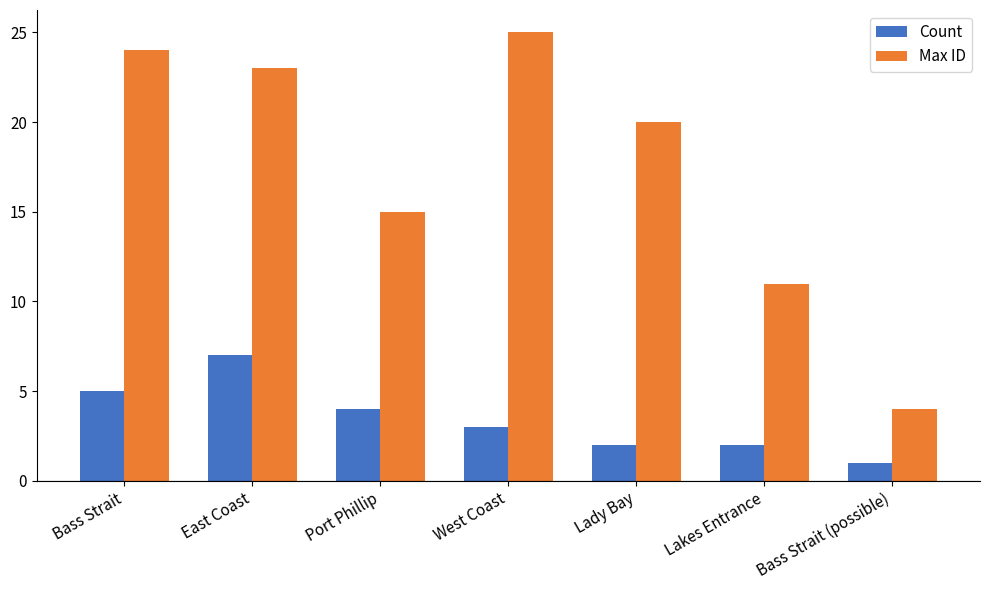

What are all the series names shown in the legend?

Count, Max ID